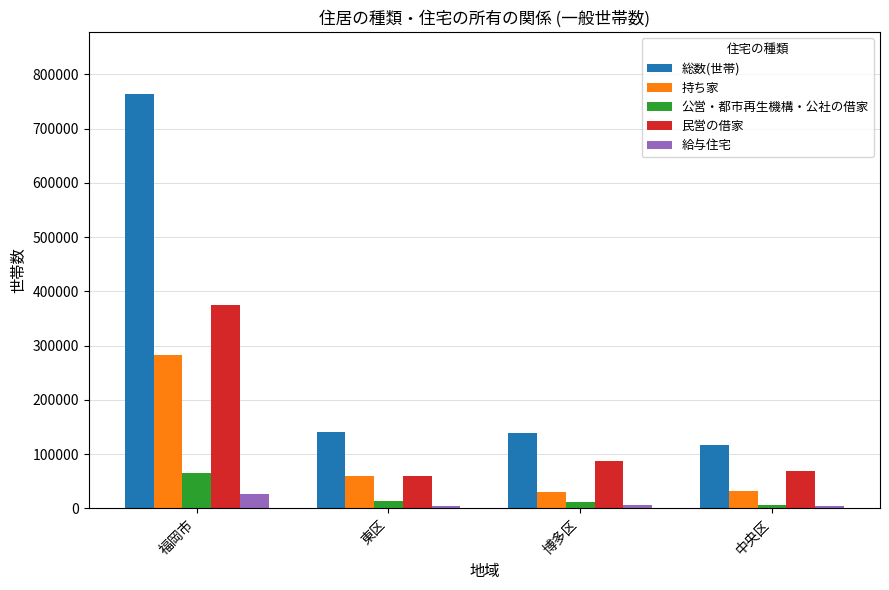

What is the spread (max minus min) of values at 福岡市?

737779